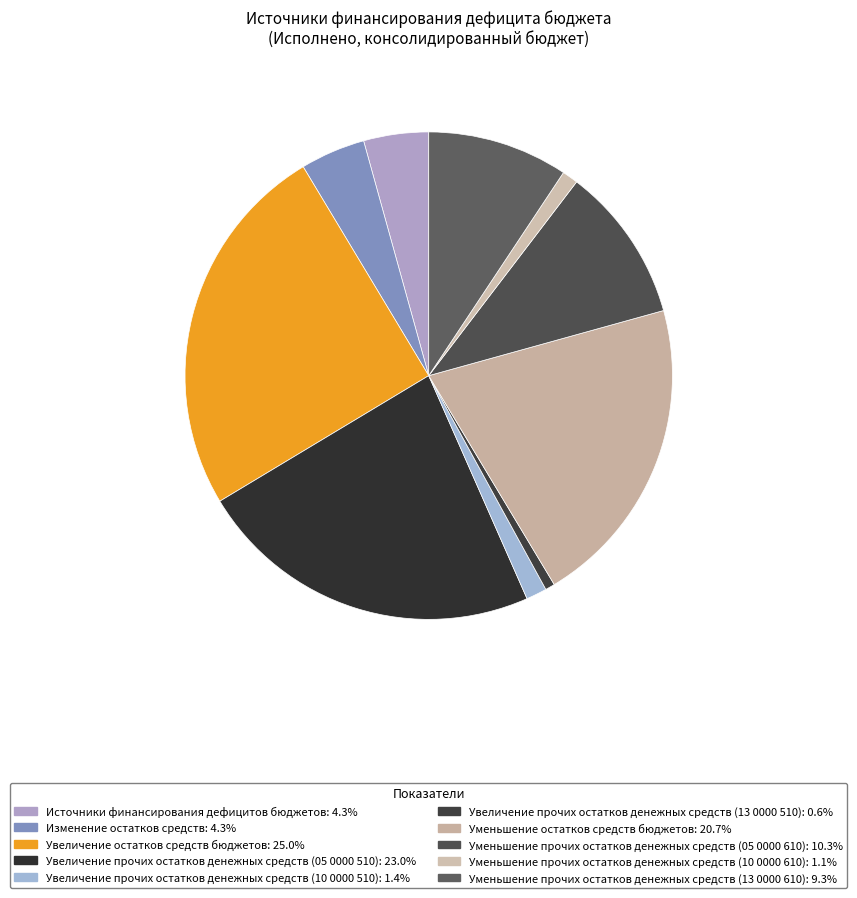

Approximately how many times larger is the value at Источники финансирования дефицитов бюджетов compared to Уменьшение прочих остатков денежных средств (05 0000 610)?

0.4